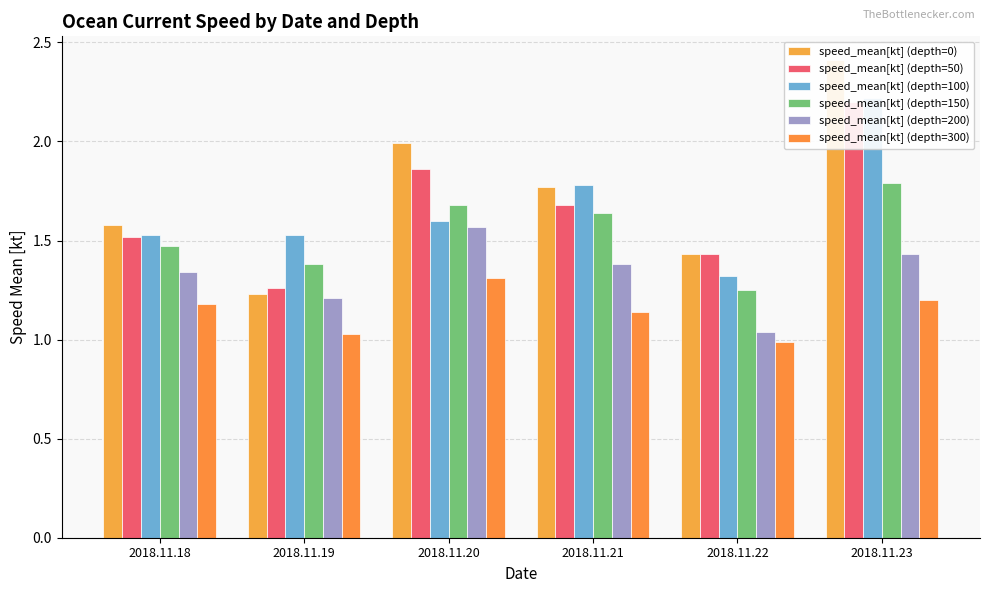

What is the difference between the speed_mean[kt] (depth=0) values at 2018.11.19 and 2018.11.23?

1.2